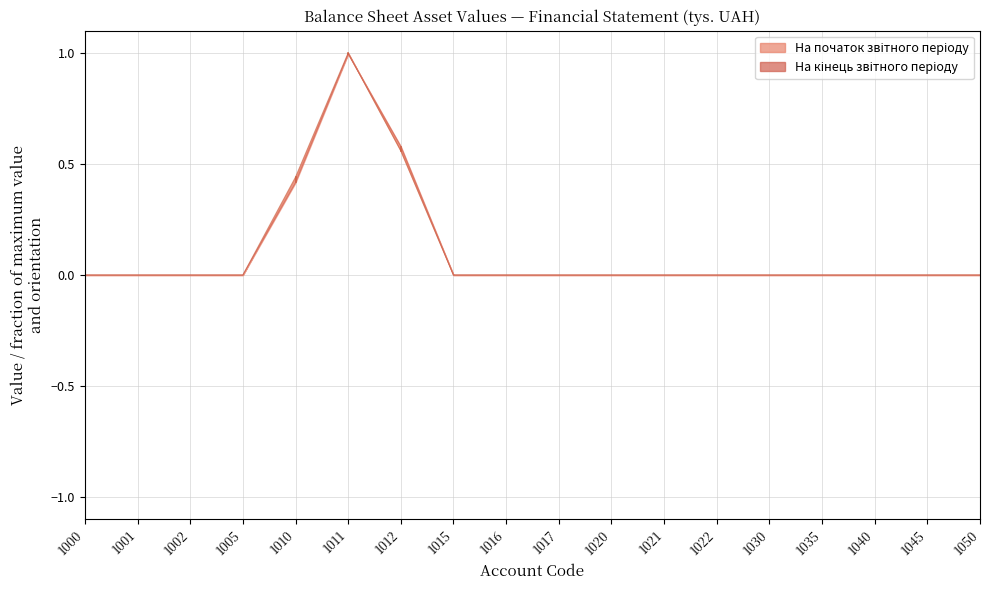

Where is the first local maximum for На початок звітного періоду?

1011